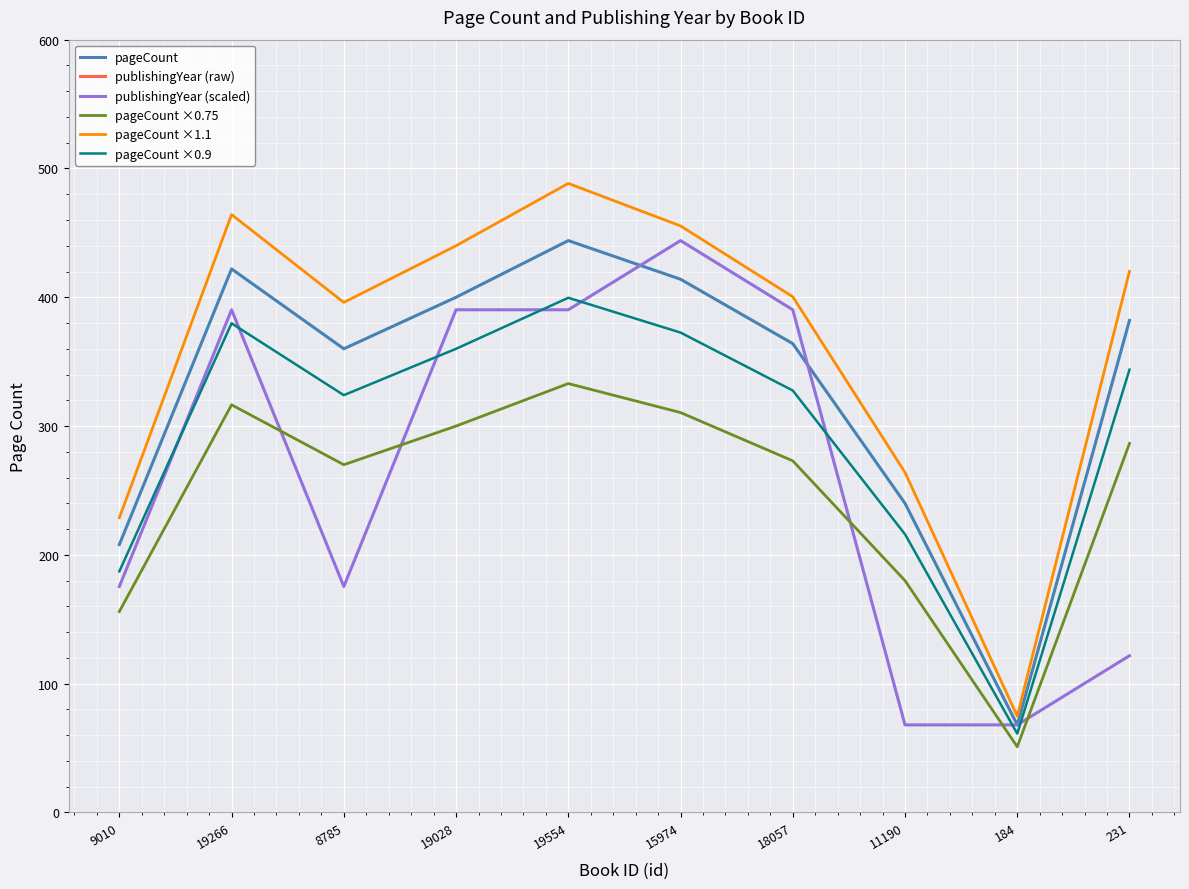

True or false: pageCount ×0.9 has more than 2 interior local peaks.

False